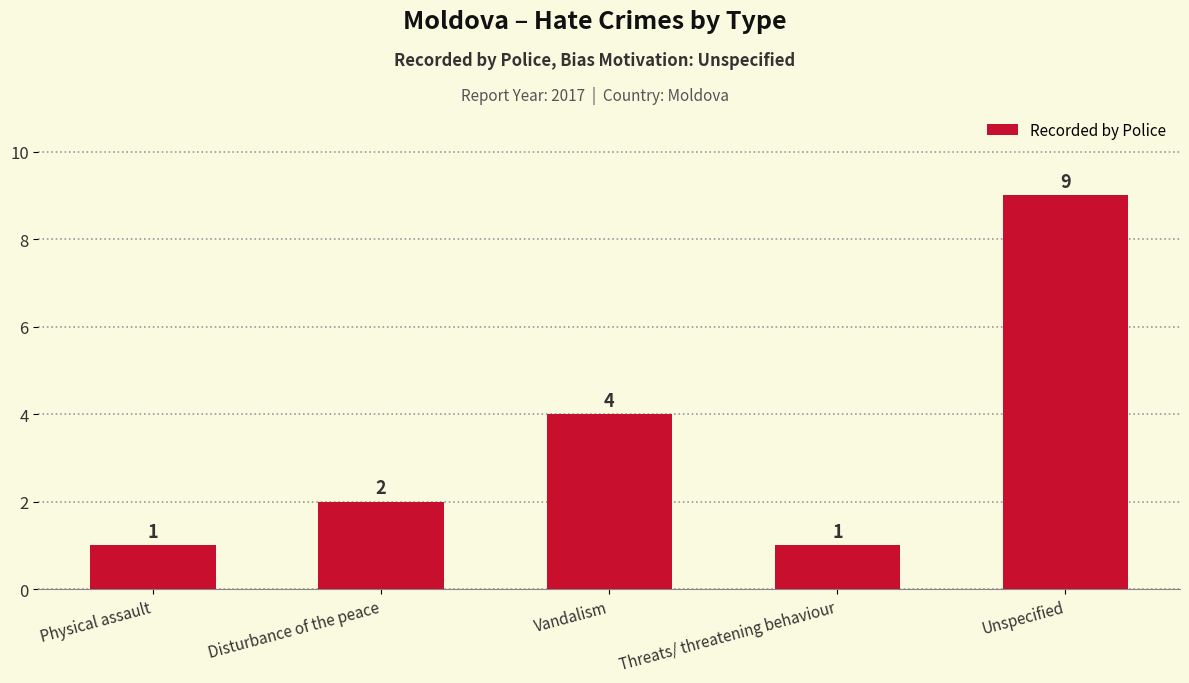

At which label is the value closest to 5?

Vandalism